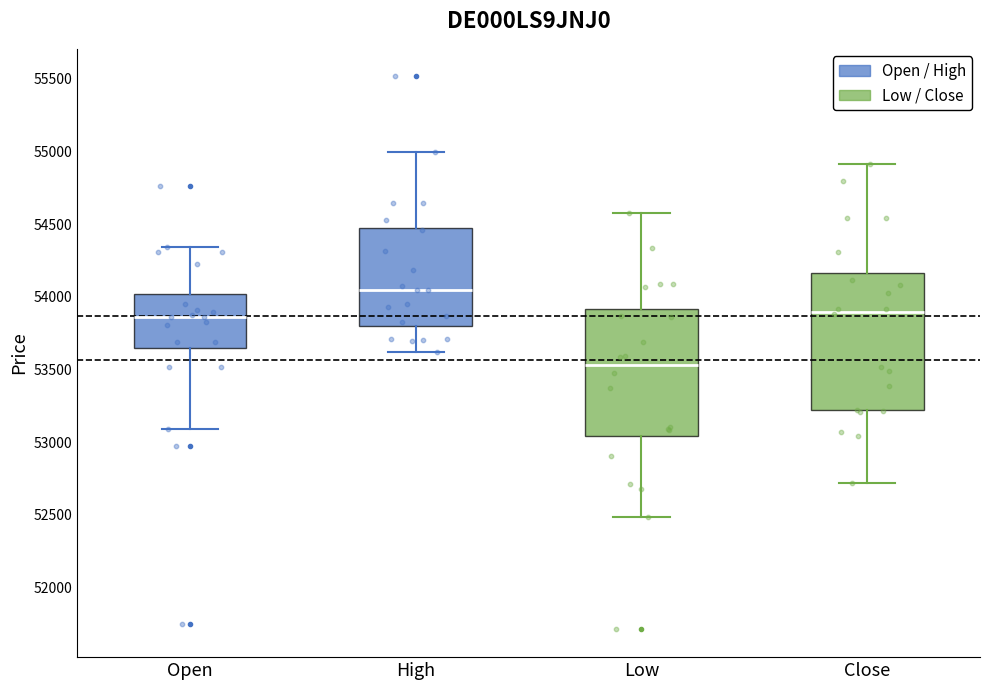

Which box's median line is the highest?

High